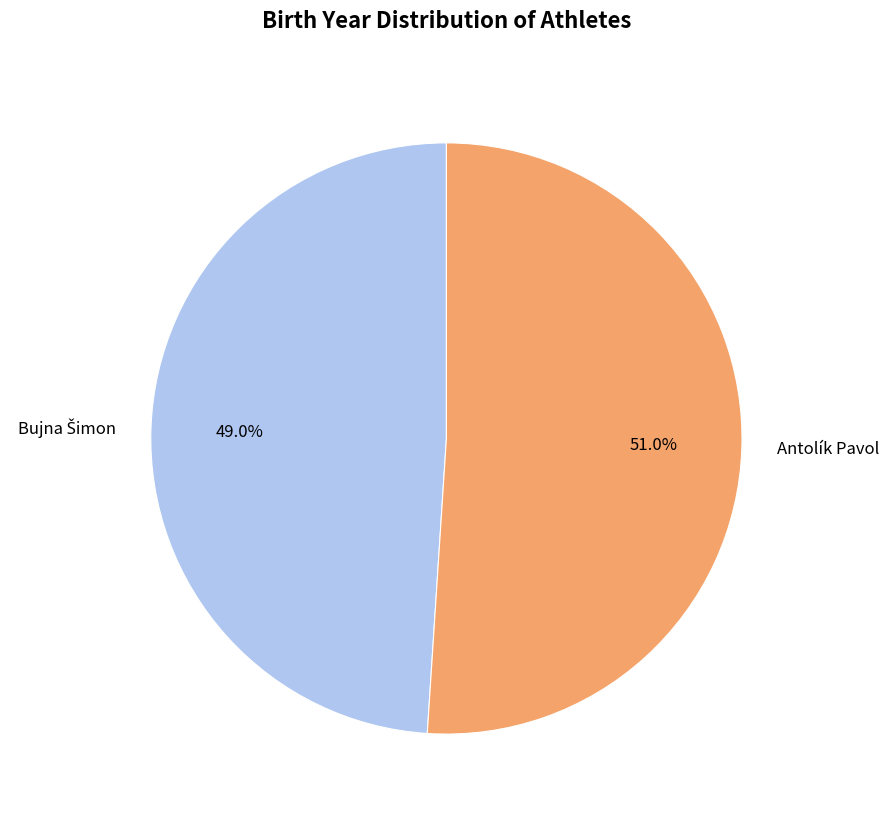

Which category has the biggest portion of the pie?

Antolík Pavol